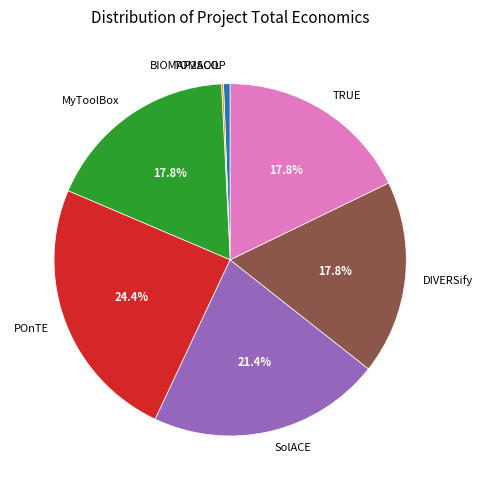

Which slice is the largest?

POnTE